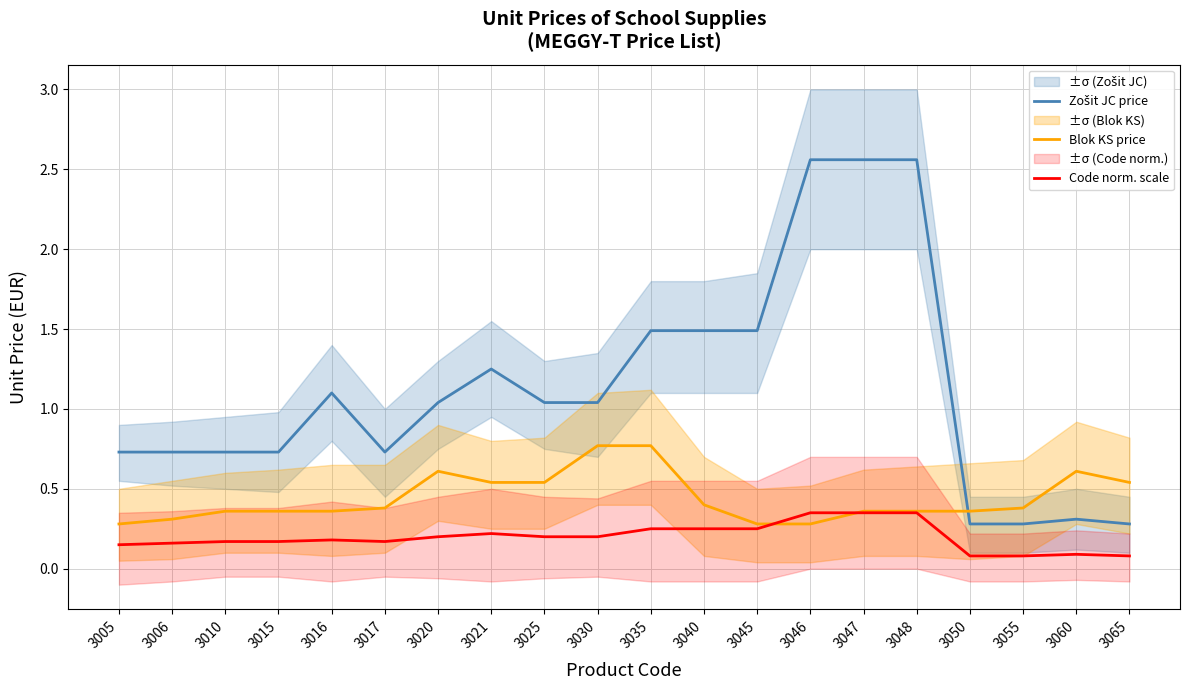

Is it true that Zošit JC price equals 3.6 at 3046?

False